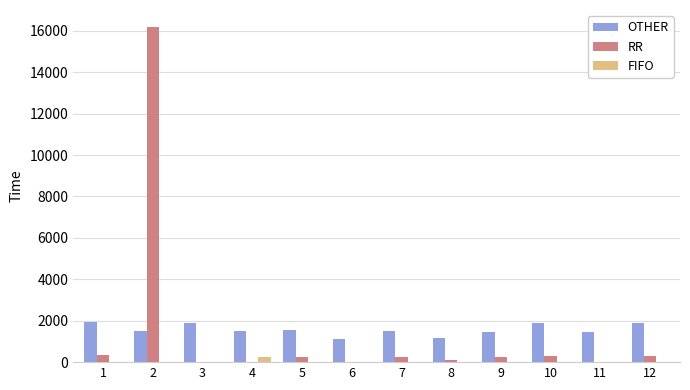

What is the greatest value displayed?

16196.8